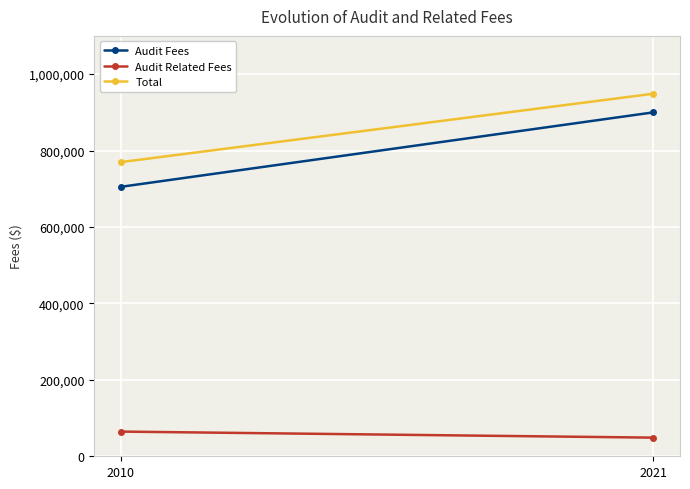

At which label does Audit Related Fees reach its peak?

2010